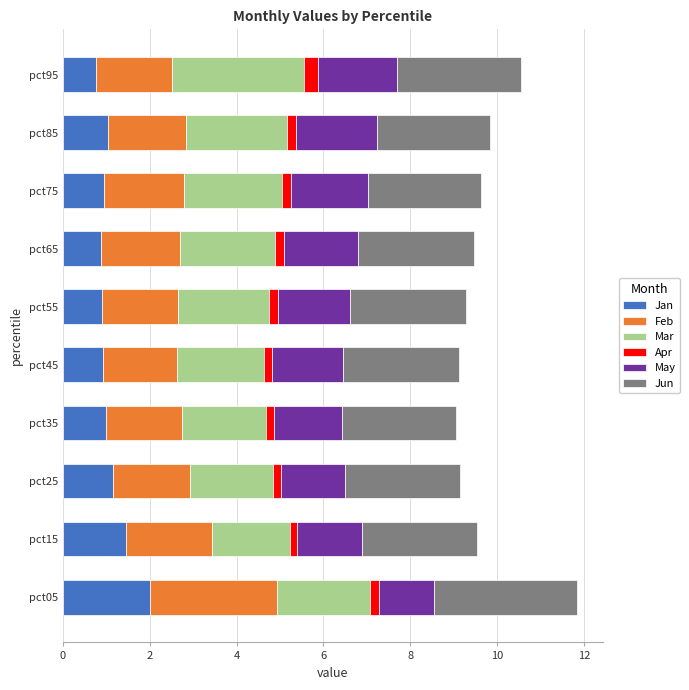

At which label does Jan reach its peak?

pct05